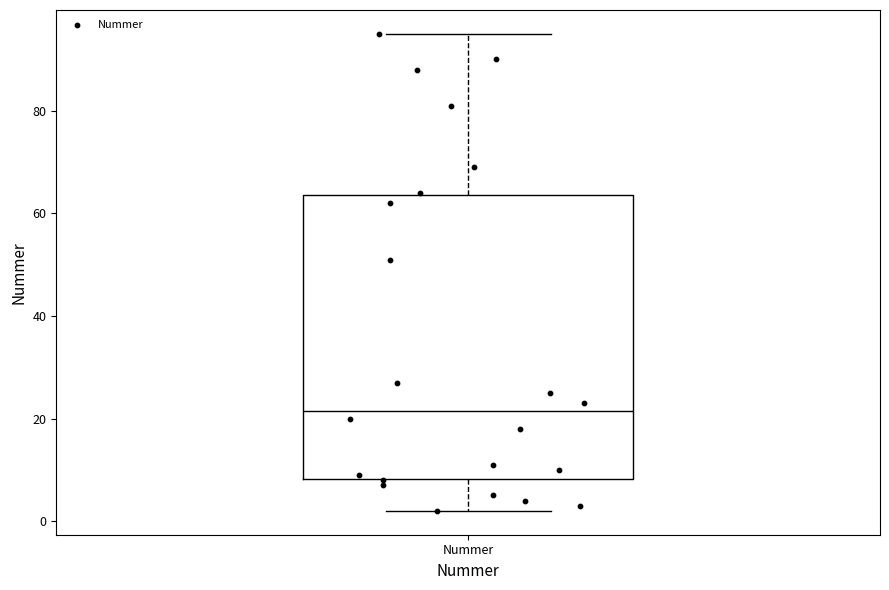

Where does the median line of the box for Nummer sit on the y-axis? The values are not printed on the chart, so give them approximately, as read against the axis.

22